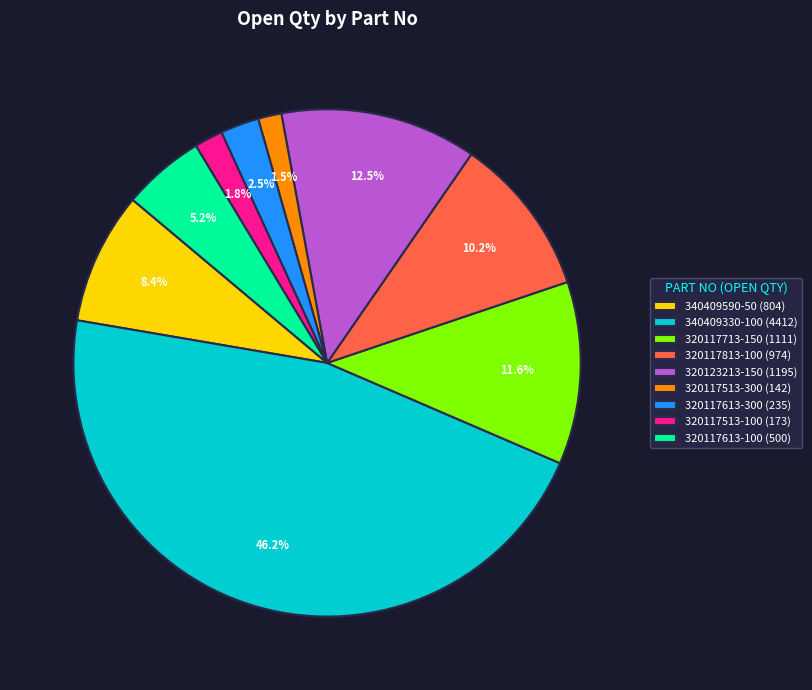

What percentage do 320117613-100 and 320117613-300 together represent?

7.7%